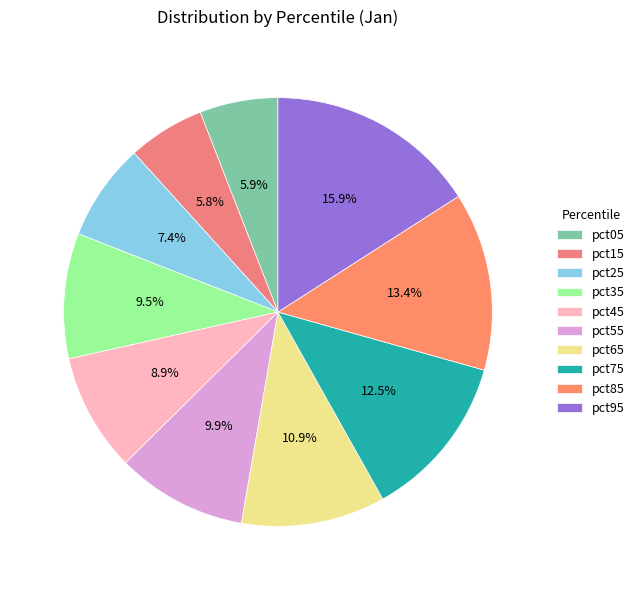

The pct85 slice represents 23% of the pie. True or false?

False